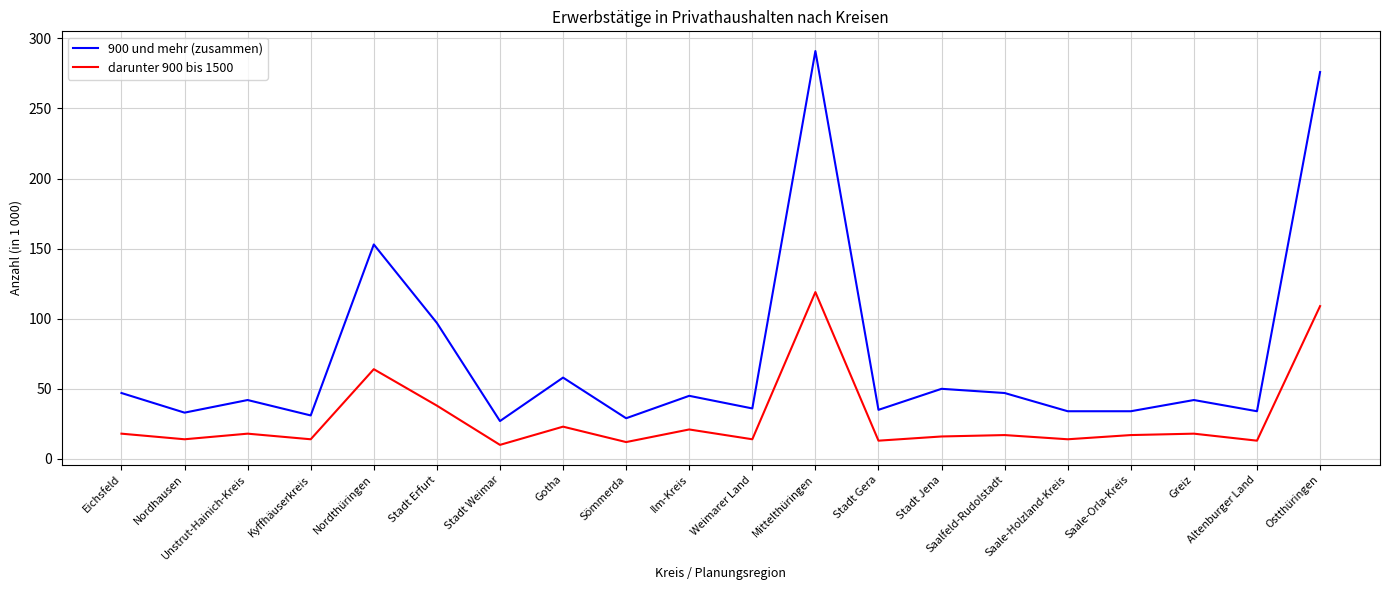

At how many categories does at least one series exceed 90?

4